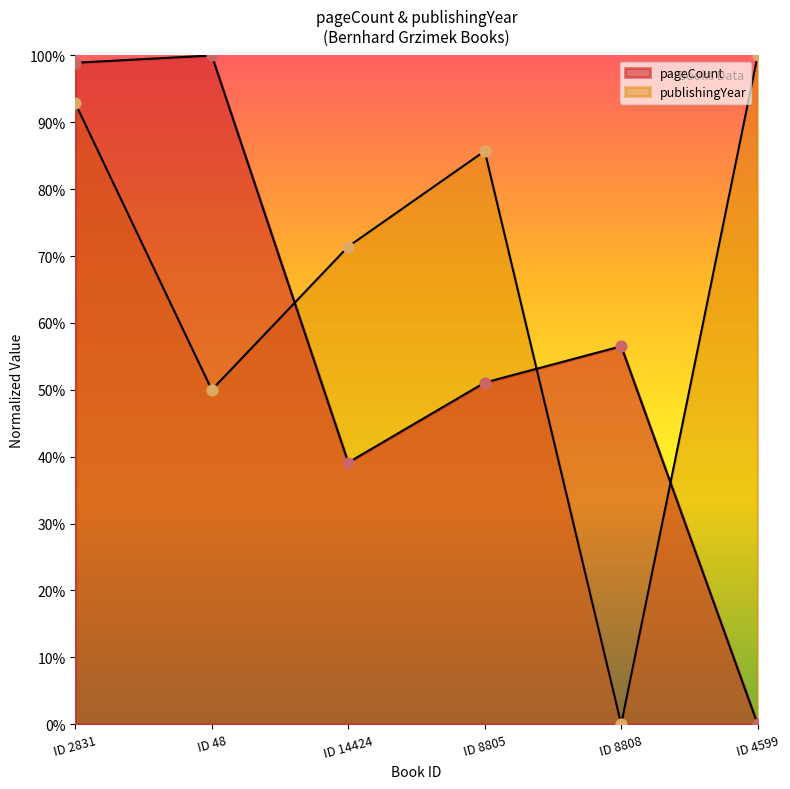

At how many categories does at least one series exceed 0?

6